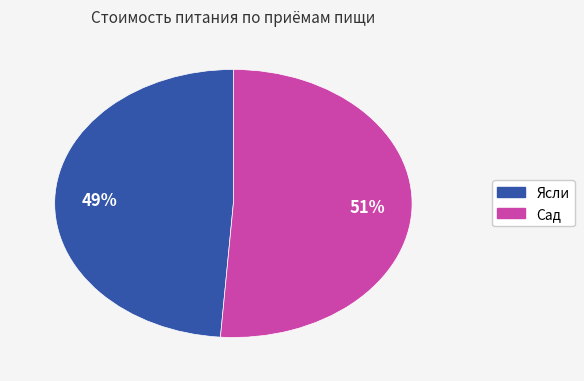

To the nearest percent, what is the difference between the largest and smallest slice percentages?

2%